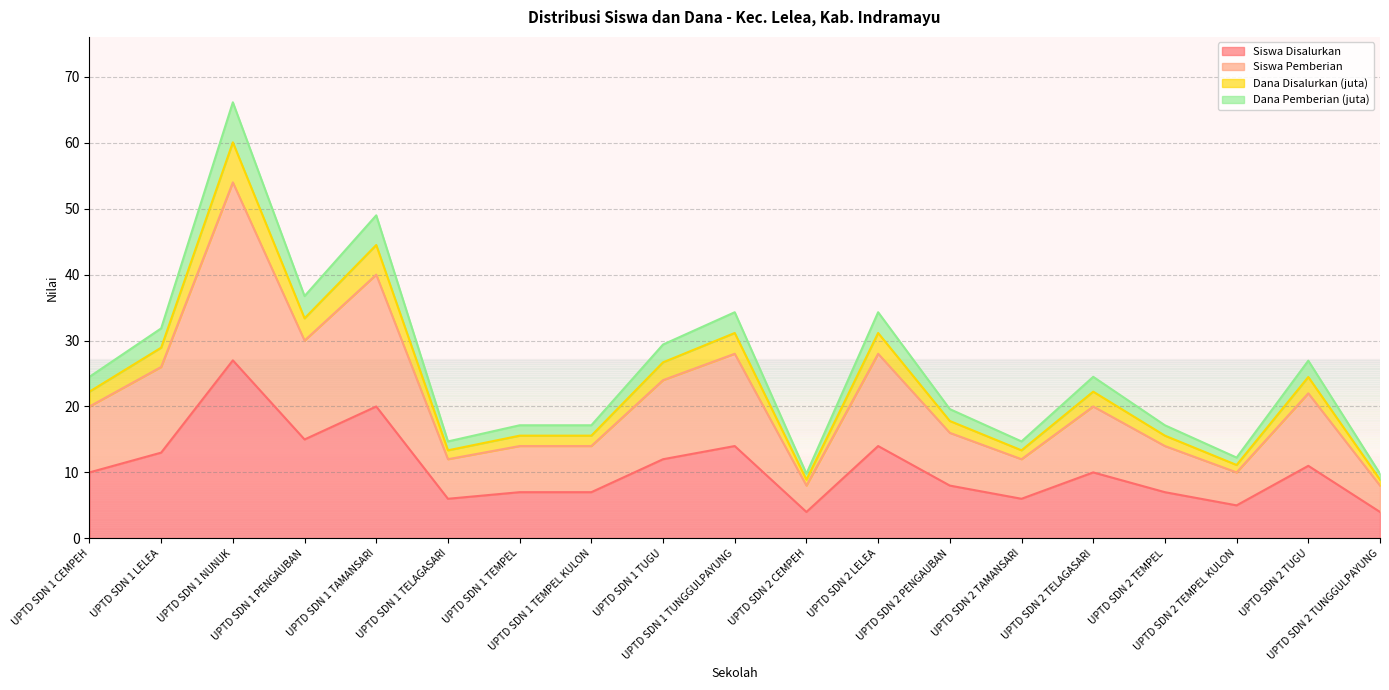

What is the value of the Siswa Pemberian point at the 3rd from the left?

27.0